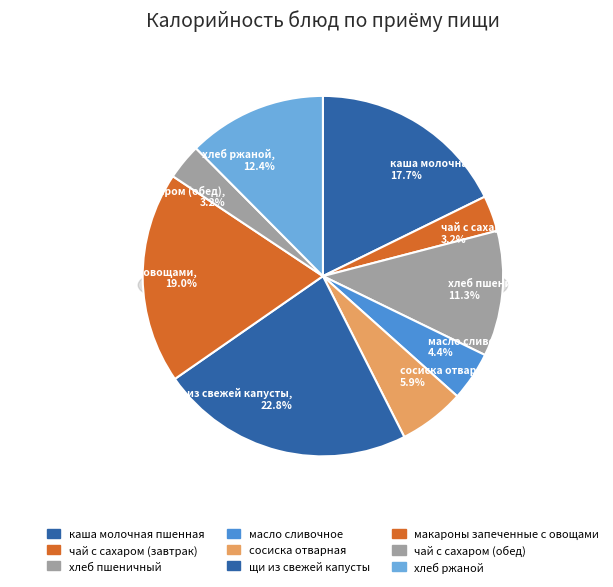

True or false: каша молочная пшенная accounts for 18% of the total.

True